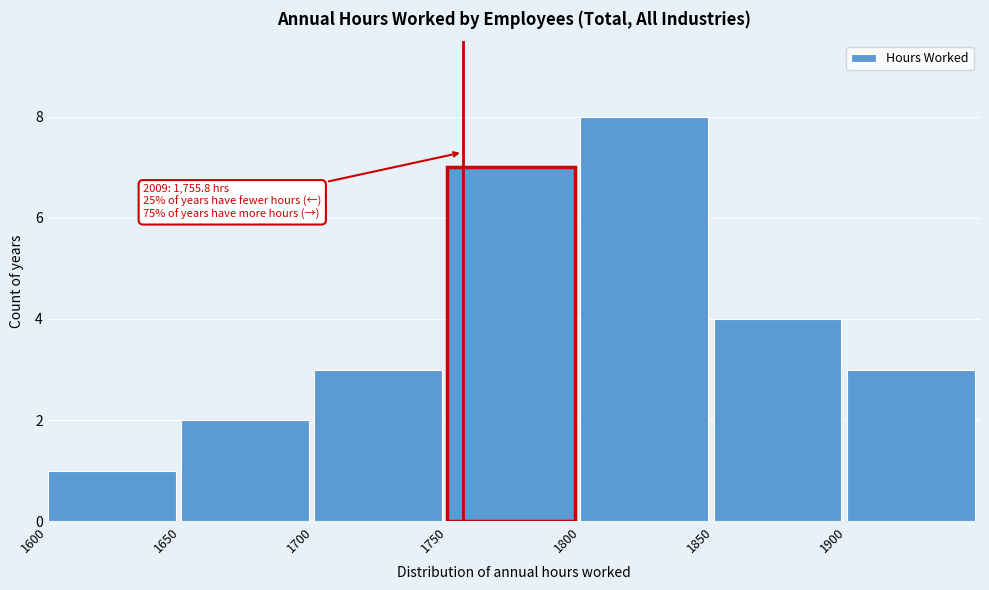

Over which range of the x-axis is the bar tallest?

1800 to 1850